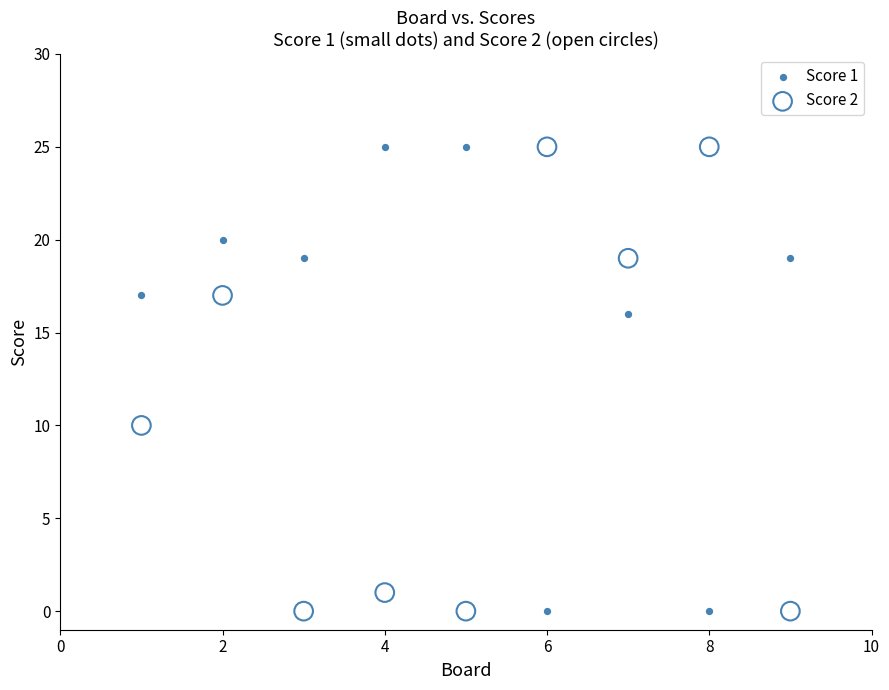

In the Score 2 series, what Y value is closest to 12?

10